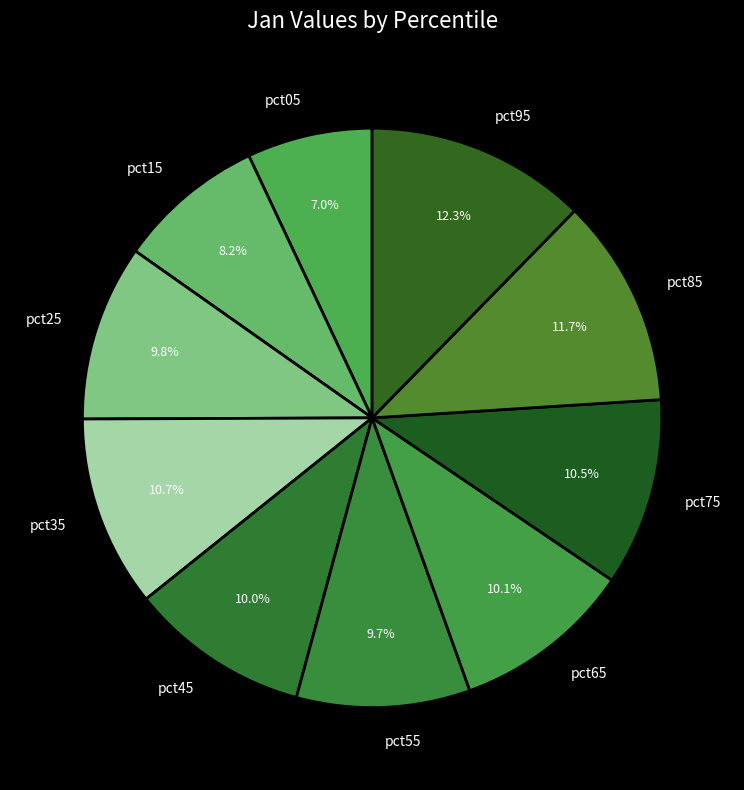

To the nearest percent, what portion does pct35 represent?

11%